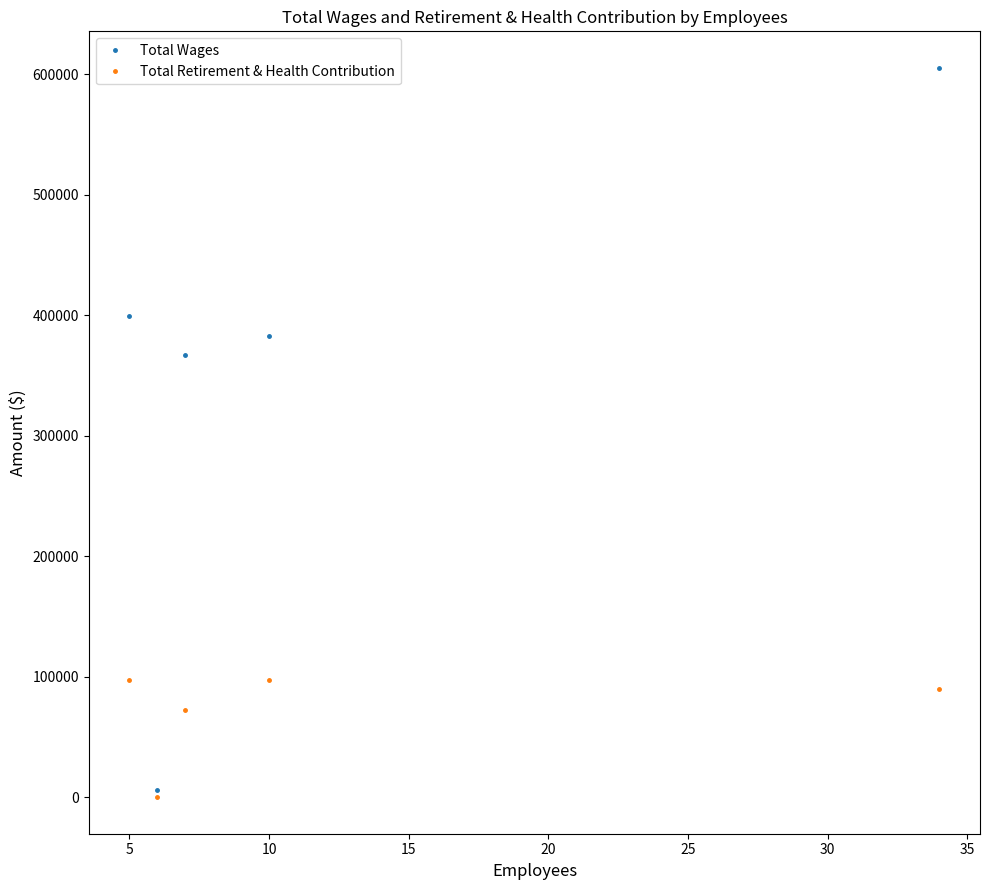

What is the maximum value for Total Retirement & Health Contribution?

97734